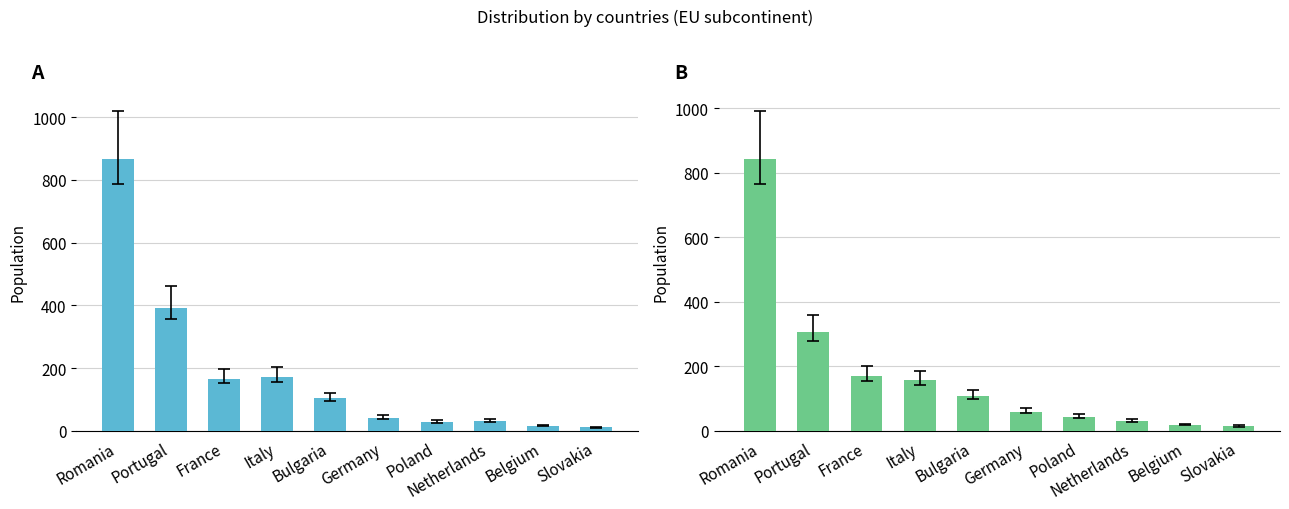

What is the highest value of the Men series?

865